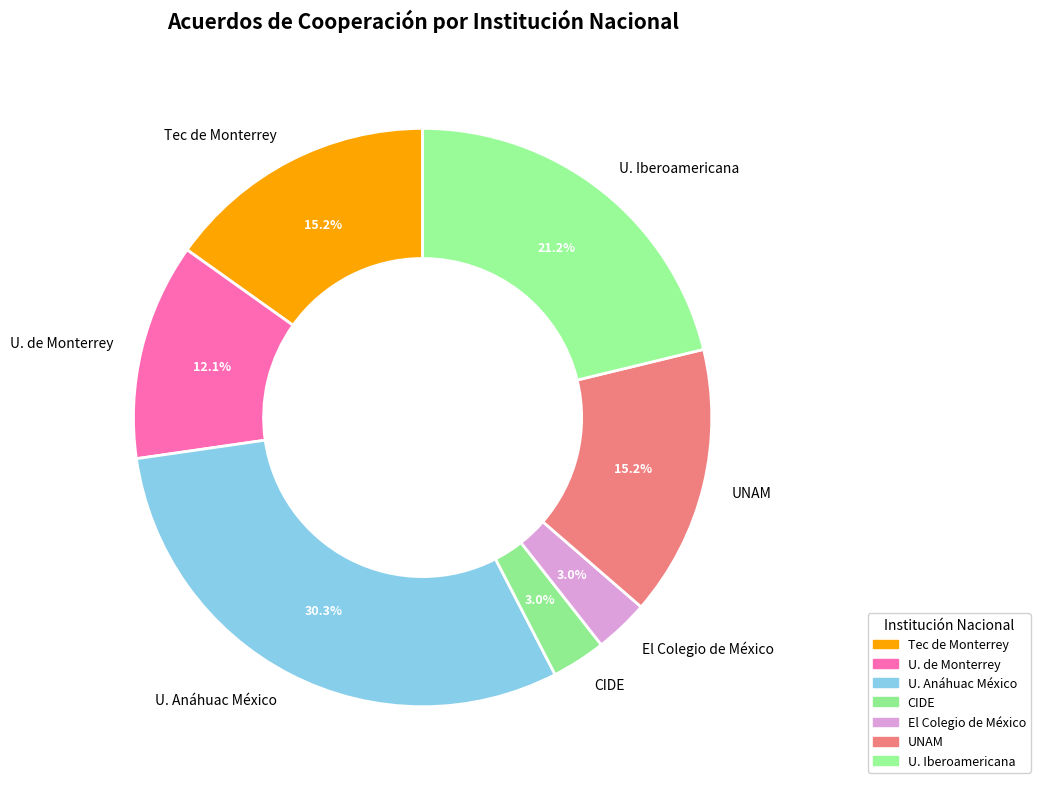

Is there a majority slice in this chart?

No